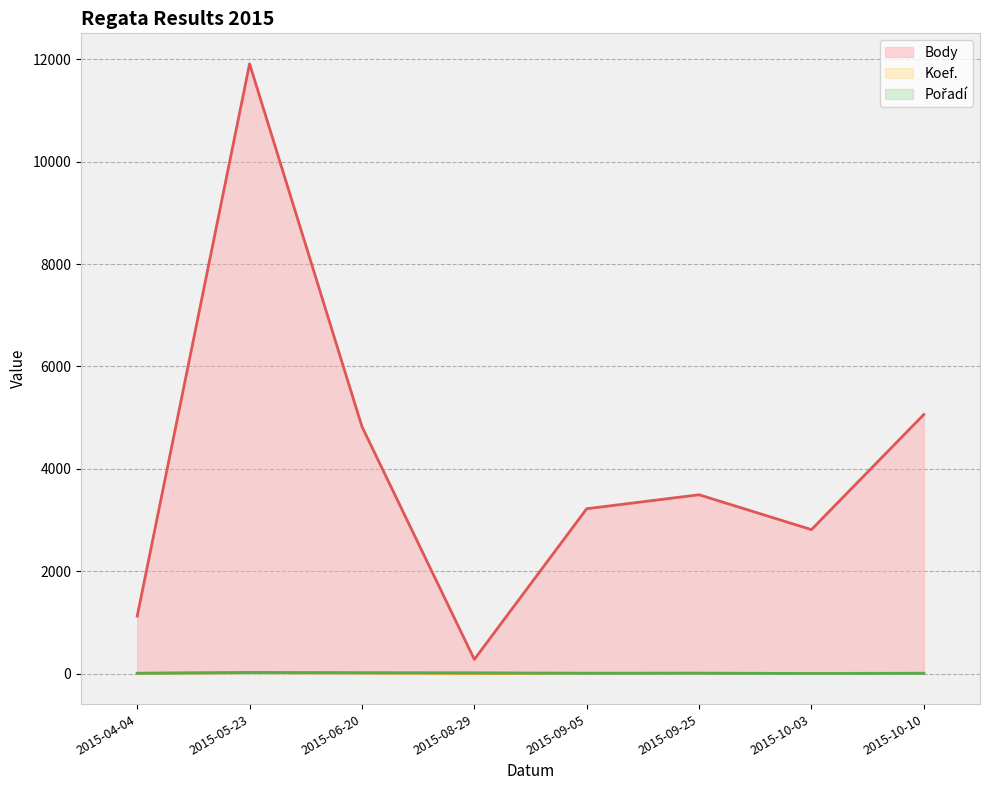

What value does the Body series have at 2015-09-05, to the nearest 100?

3200